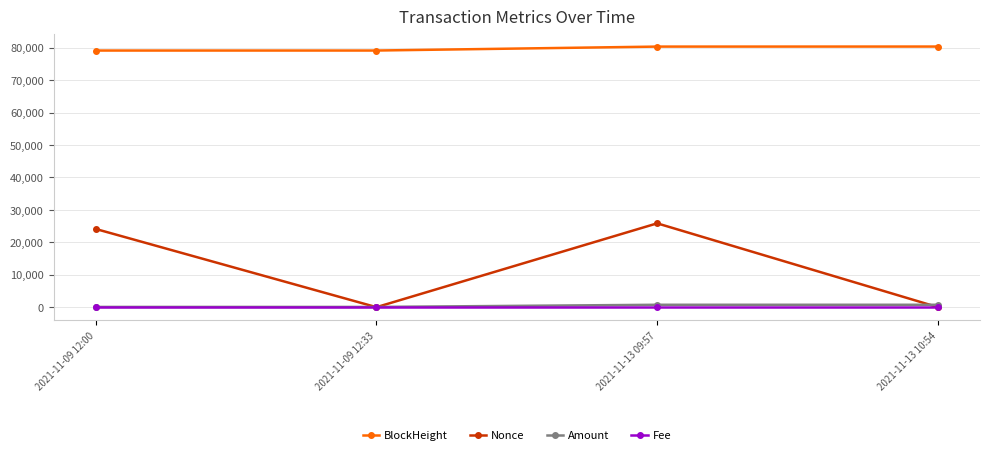

Which series changed the most between 2021-11-09 12:00 and 2021-11-13 10:54?

Nonce